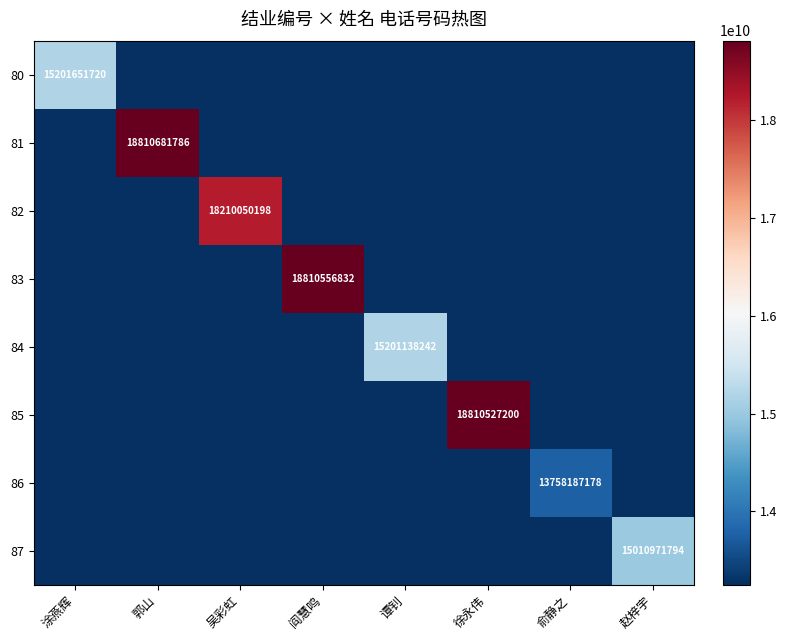

How many series are shown in this chart?

8